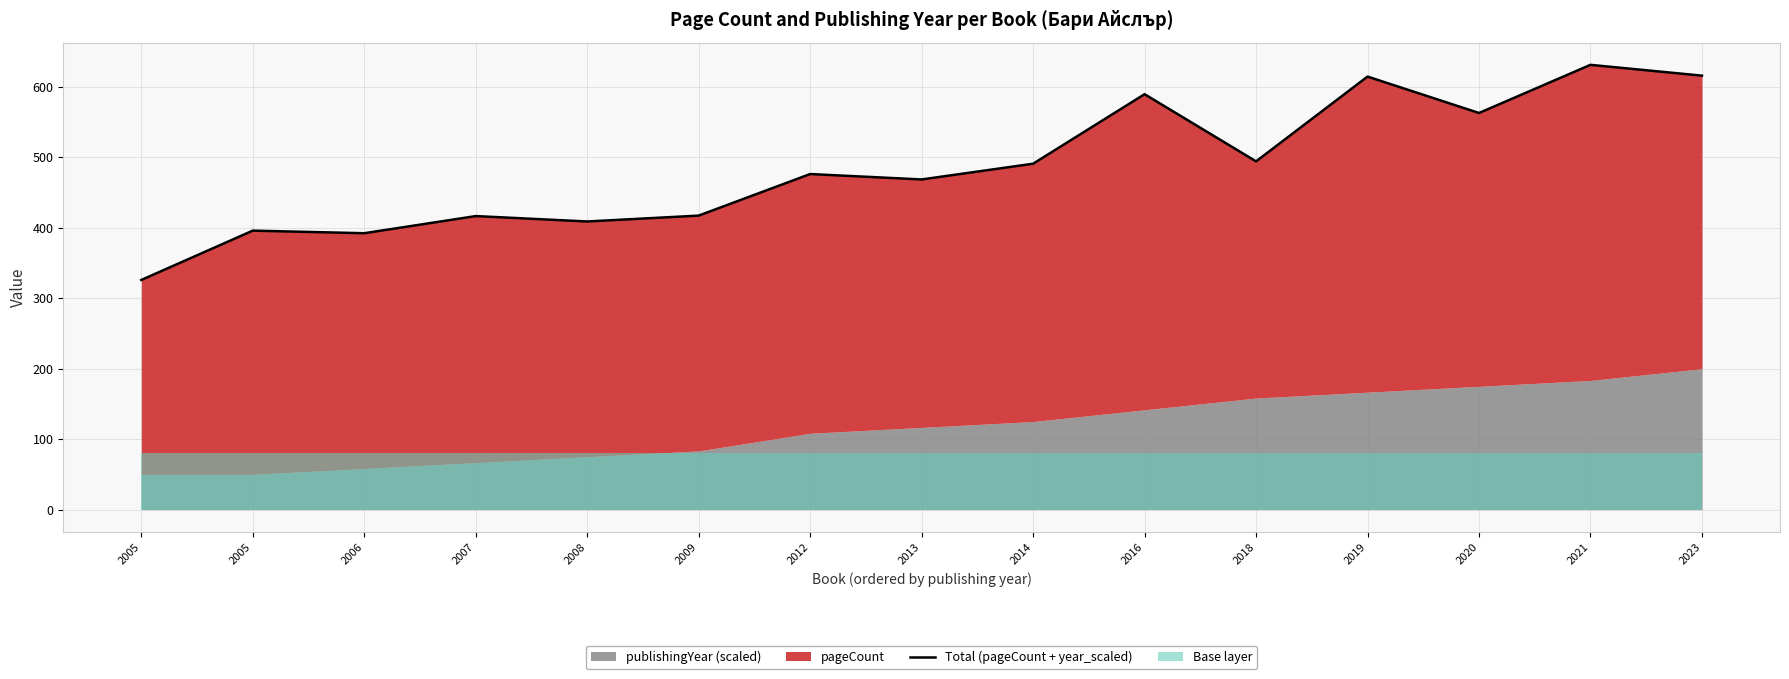

Count the number of values greater than 476.

8